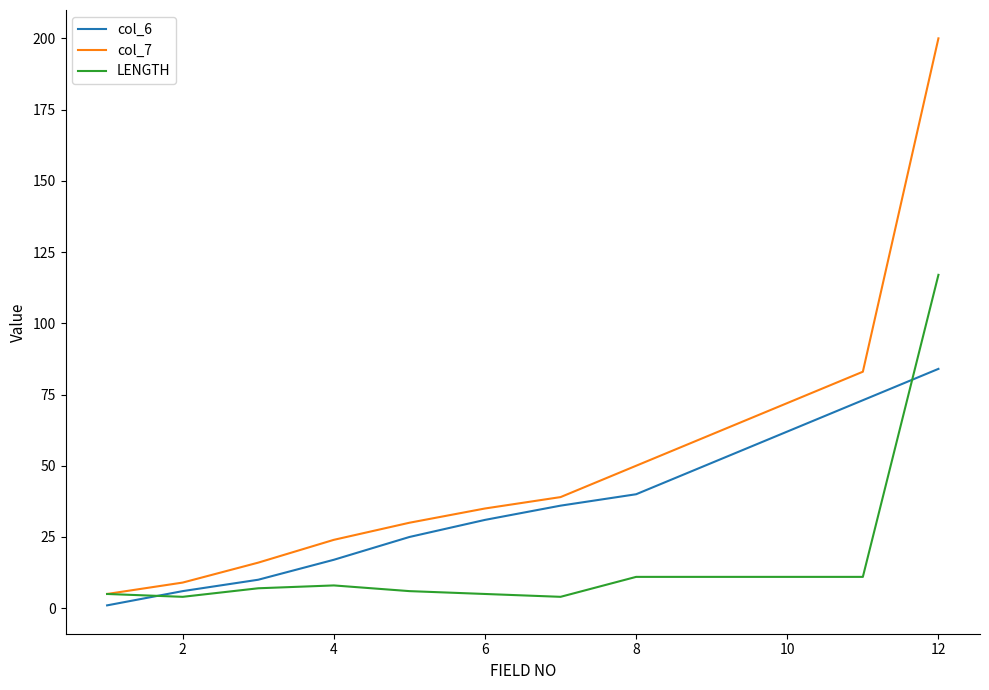

List the series in order of their overall mean, highest first.

col_7, col_6, LENGTH